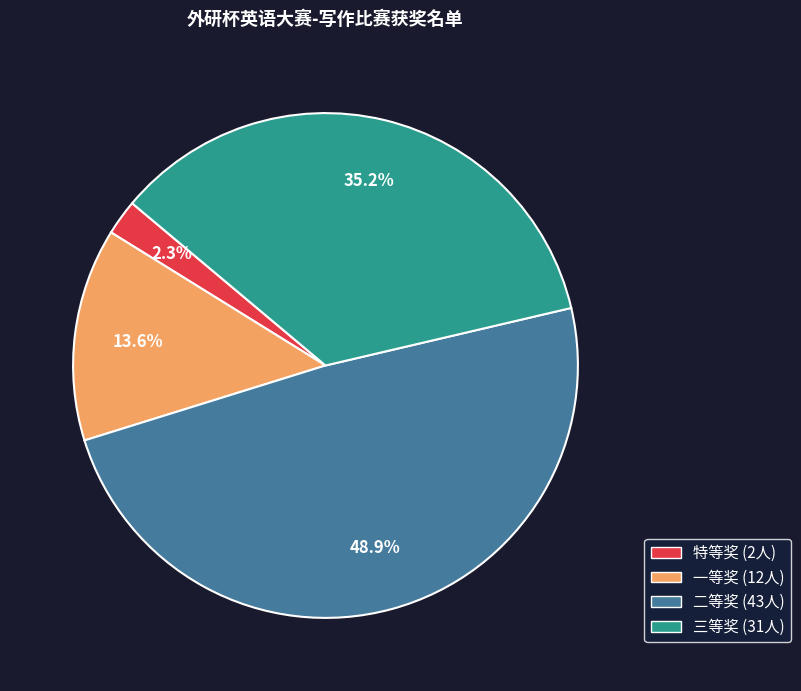

Count the number of slices in the pie.

4